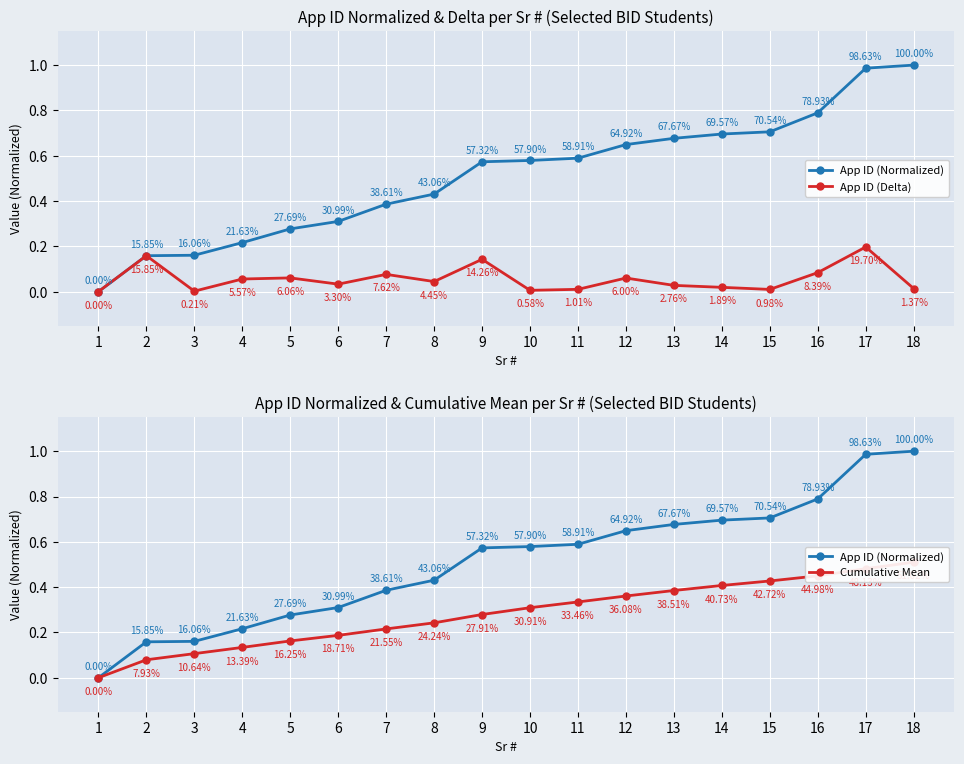

Which series has the widest spread of values?

App ID (Normalized)